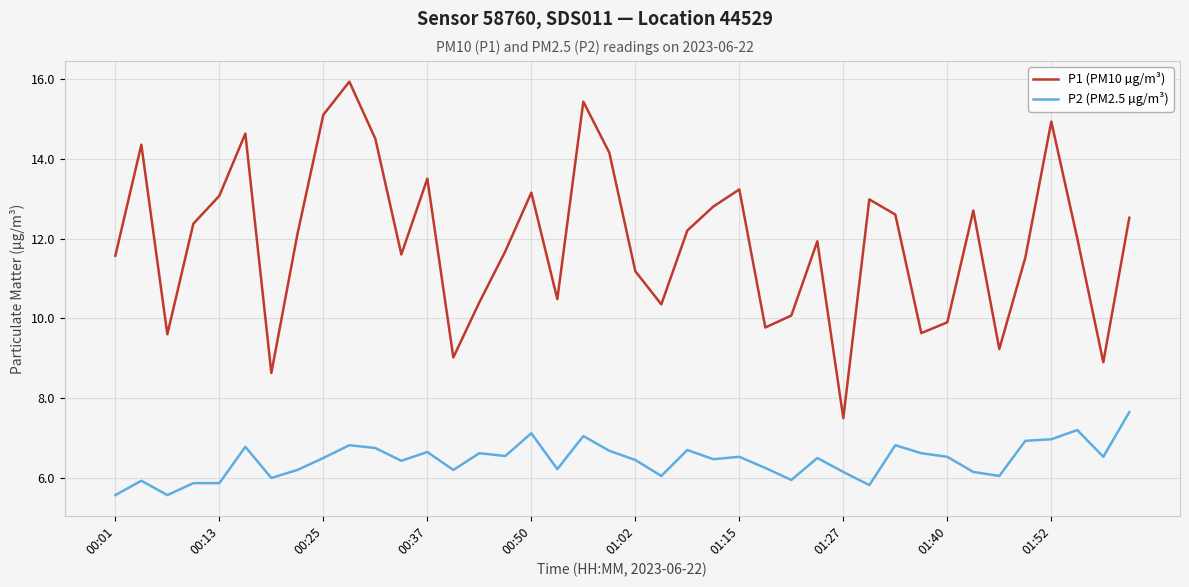

What is the sum of all P2 (PM2.5 µg/m³) values?

257.7